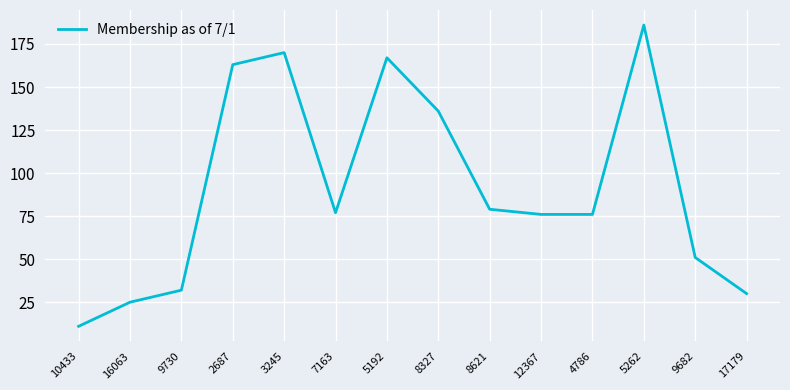

Between 9682 and 12367, which is larger?

12367